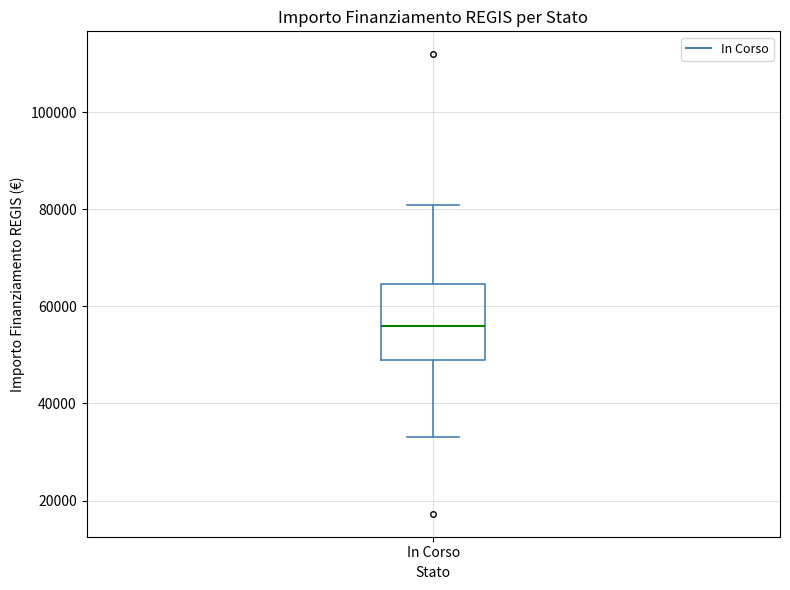

Read this box plot against the y-axis: the position of the median line, the range covered by the box, and the ends of both whiskers. The values are not printed on the chart, so give them approximately, as read against the axis.

median 56000, box 50000 to 64000, whiskers 32000 to 80000